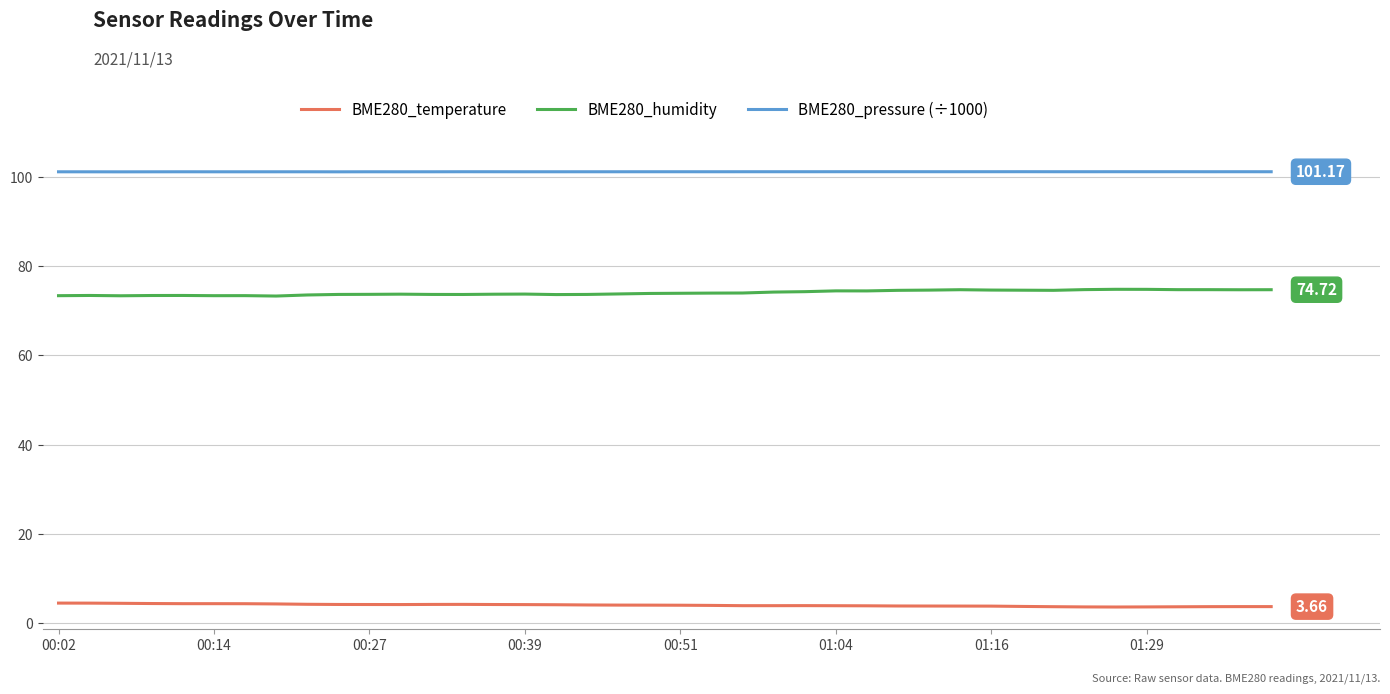

True or false: BME280_humidity and BME280_pressure (÷1000) cross at least once.

False